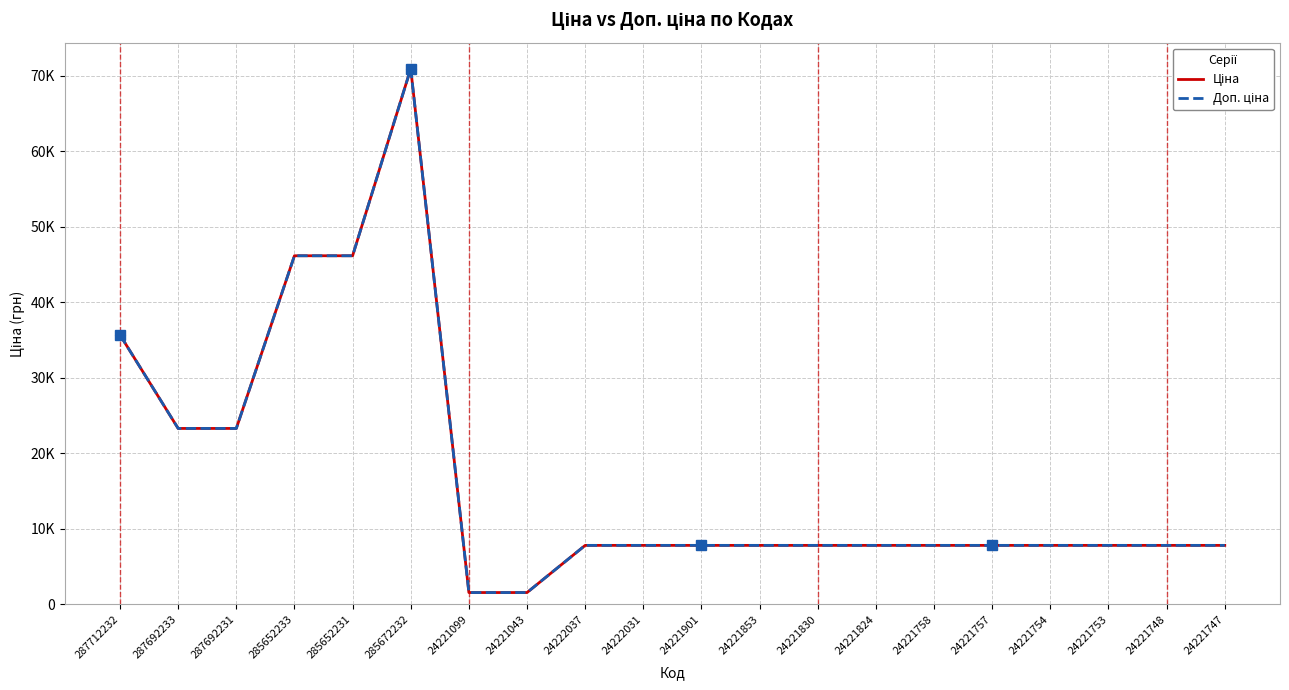

Reading right to left, transcribe all the data shown in this chart.

Ціна: 7792.9	7792.9	7792.9	7792.9	7792.9	7792.9	7792.9	7792.9	7792.9	7792.9	7792.9	7792.9	1547.7	1547.7	70906.0	46143.9	46143.9	23278.2	23278.2	35659.4
Доп. ціна: 7792.9	7792.9	7792.9	7792.9	7792.9	7792.9	7792.9	7792.9	7792.9	7792.9	7792.9	7792.9	1548.0	1548.0	70906.0	46143.9	46143.9	23278.2	23278.2	35659.4